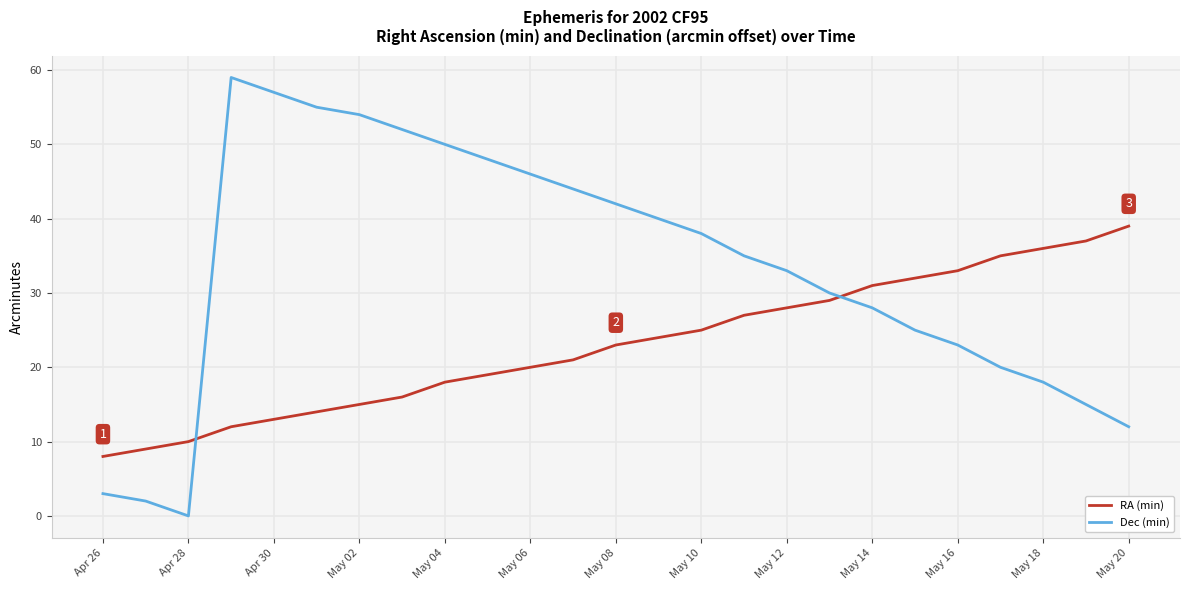

How many intersections are there between Dec (min) and RA (min)?

2